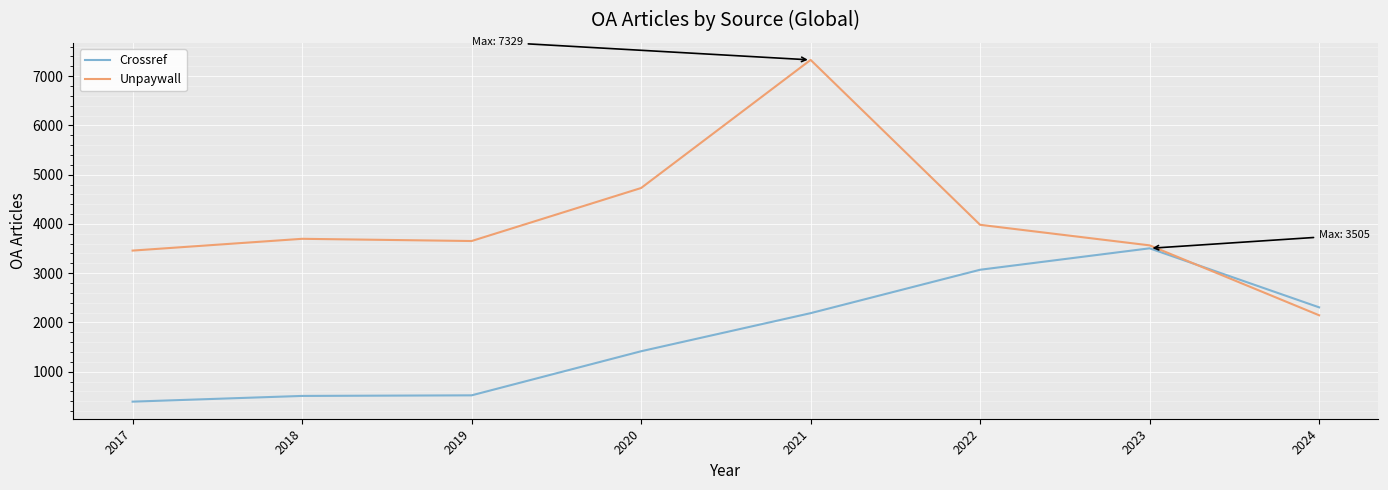

Which series has the widest spread of values?

Unpaywall